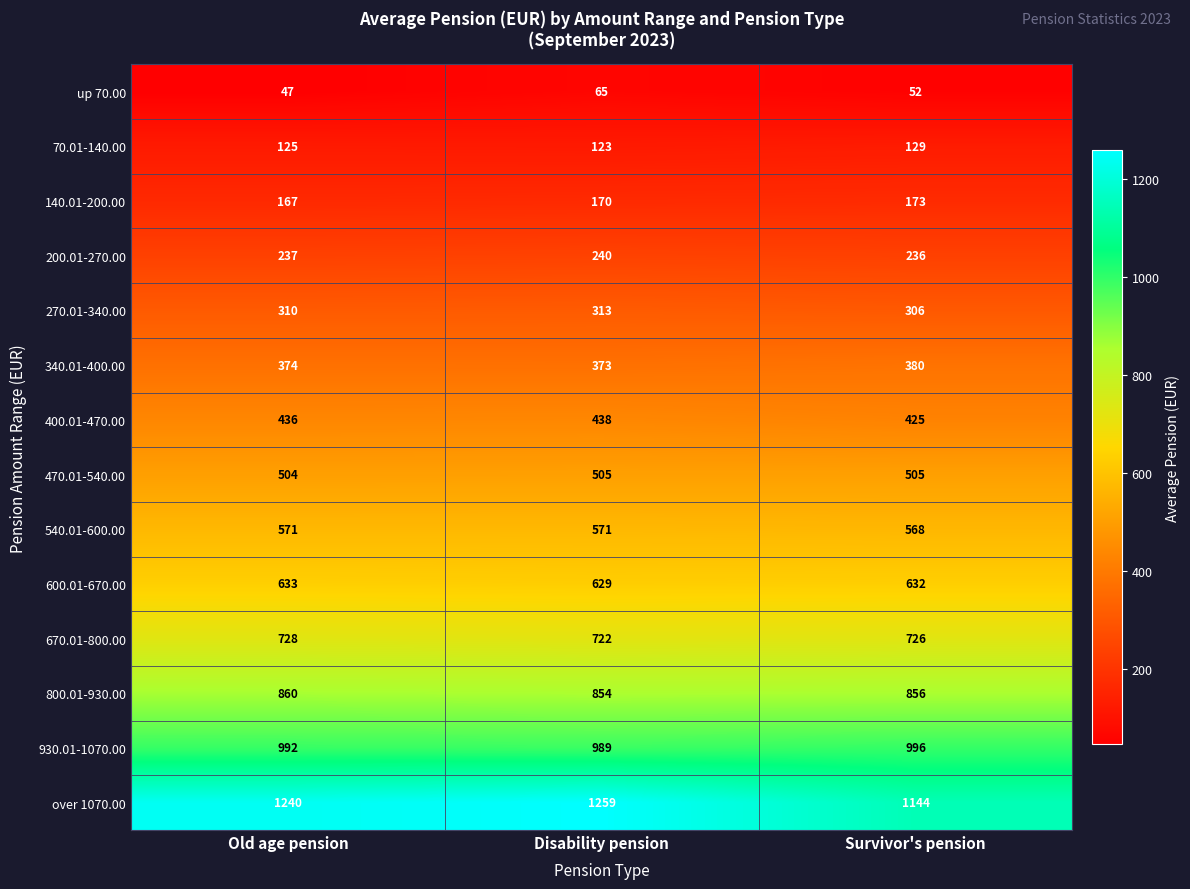

Which category has the lowest value across all series?

Old age pension